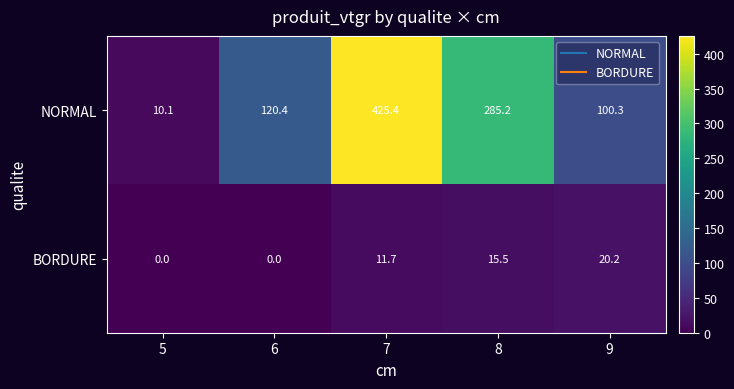

Which series has the widest spread of values?

NORMAL